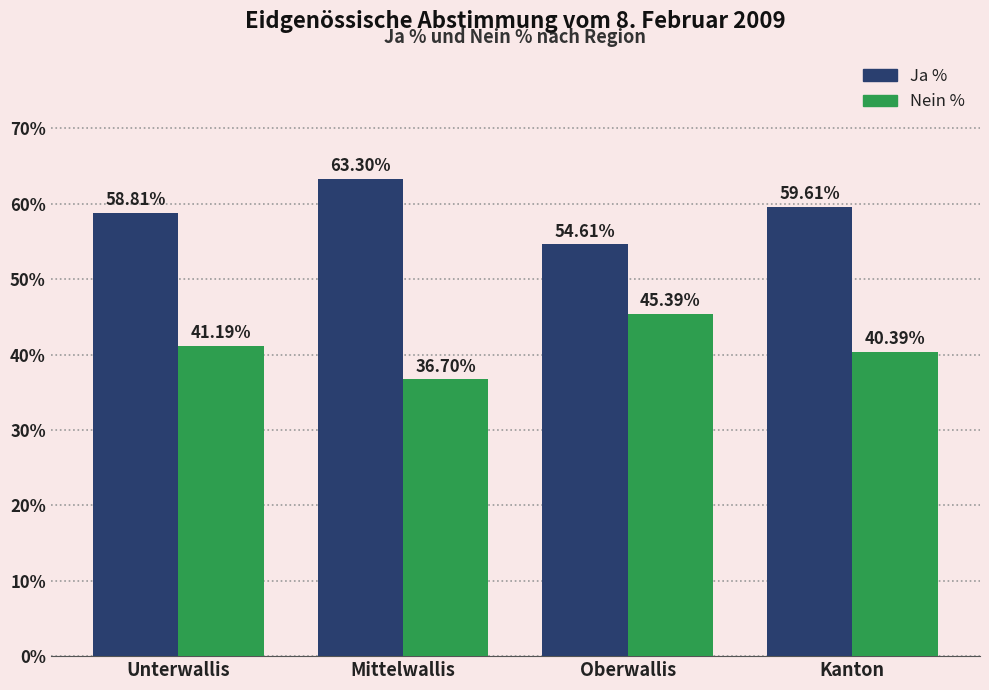

At how many categories does at least one series exceed 39?

4